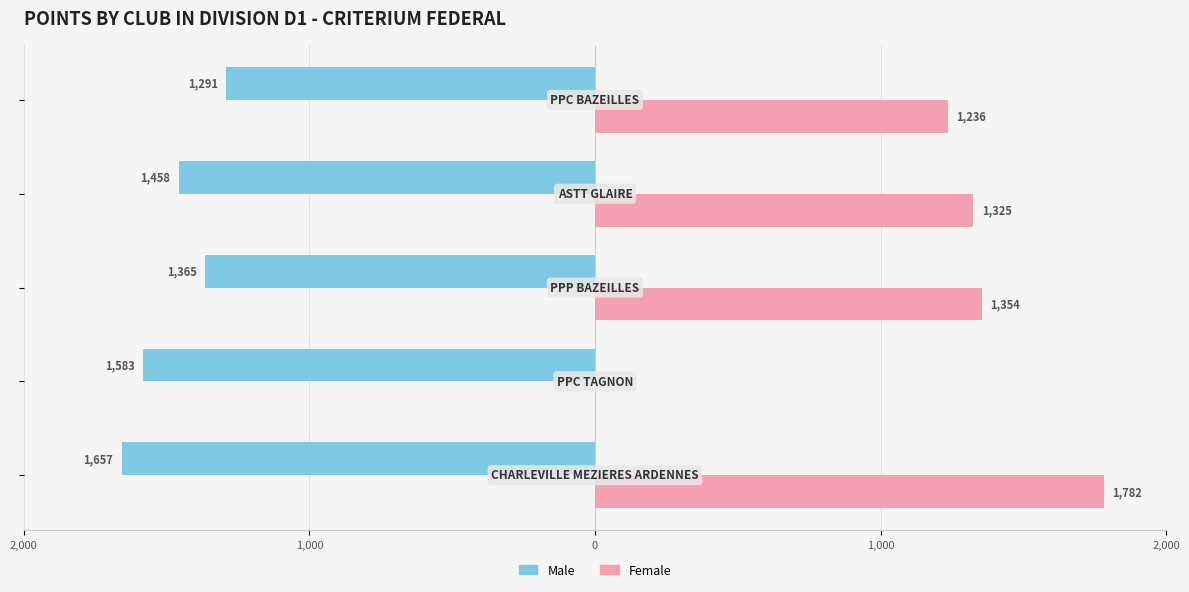

Reading left to right, extract all data points from this chart.

Male: -1657	-1583	-1365	-1458	-1291
Female: 1782	0	1354	1325	1236